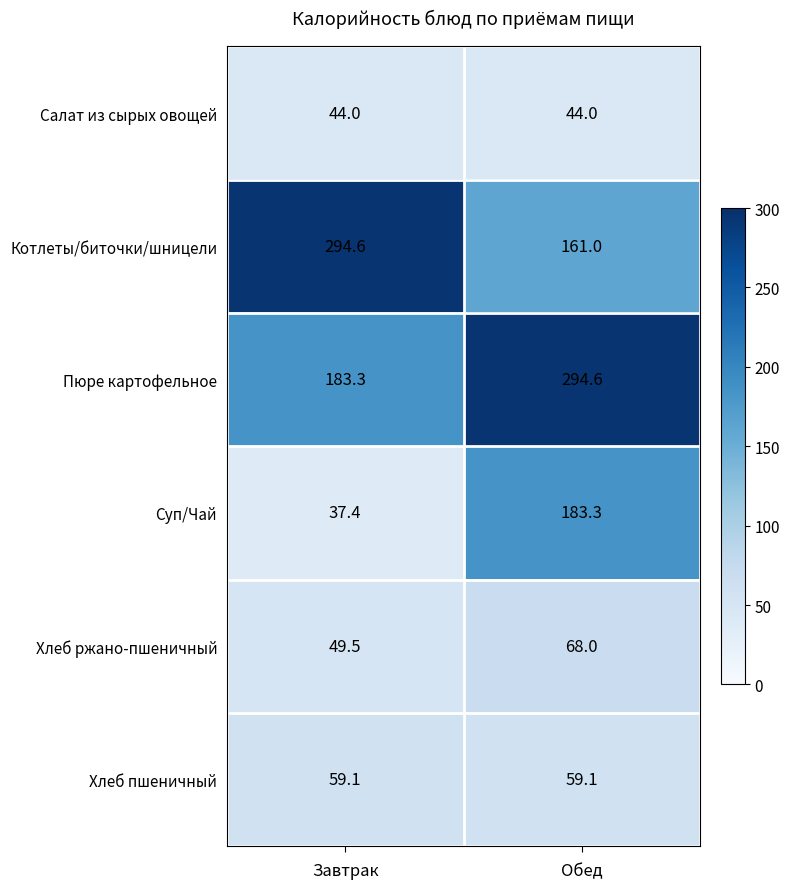

What is the minimum value shown in the chart?

37.4